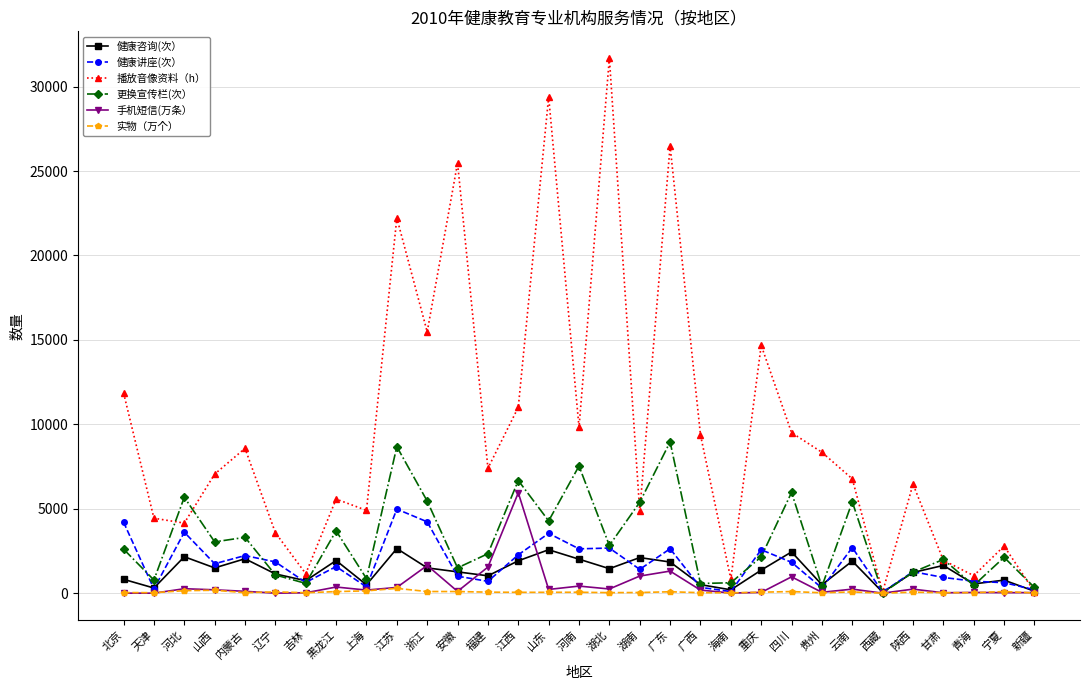

What is the difference between the second highest and minimum values in the 播放音像资料（h） series?

29318.0